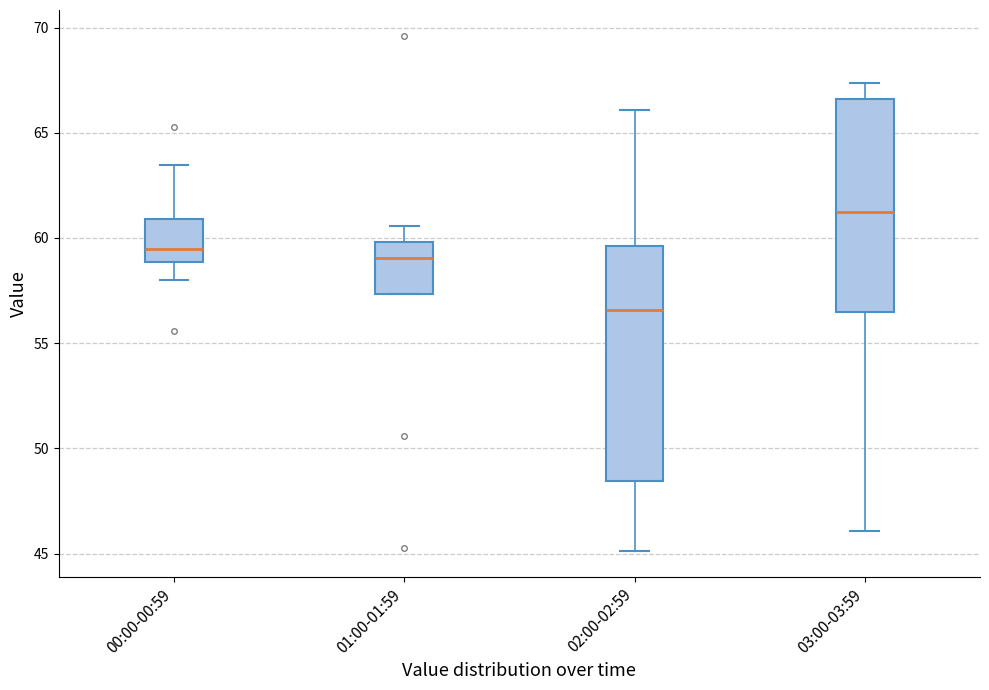

Reading left to right, read every box against the y-axis: the position of its median line, the range the box covers, and the ends of its whiskers. The values are not printed on the chart, so give them approximately, as read against the axis.

00:00-00:59: median 59.5, box 59.0 to 61.0, whiskers 58.0 to 63.5
01:00-01:59: median 59.0, box 57.5 to 60.0, whiskers 57.5 to 60.5
02:00-02:59: median 56.5, box 48.5 to 59.5, whiskers 45.0 to 66.0
03:00-03:59: median 61.0, box 56.5 to 66.5, whiskers 46.0 to 67.5